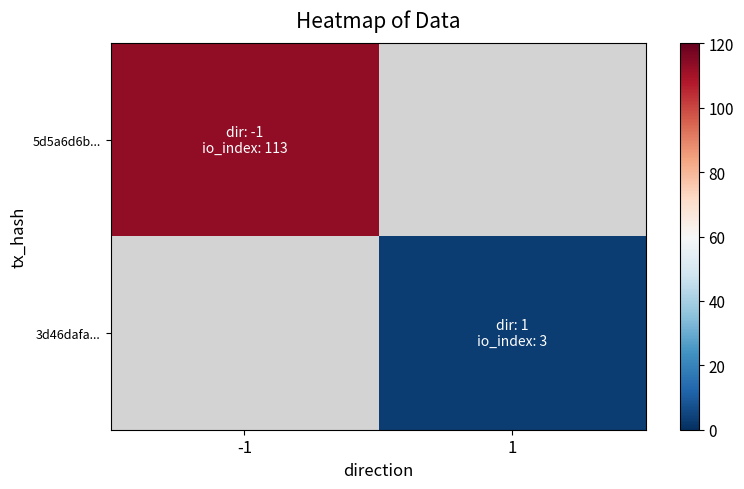

At how many categories does at least one series exceed 64?

1